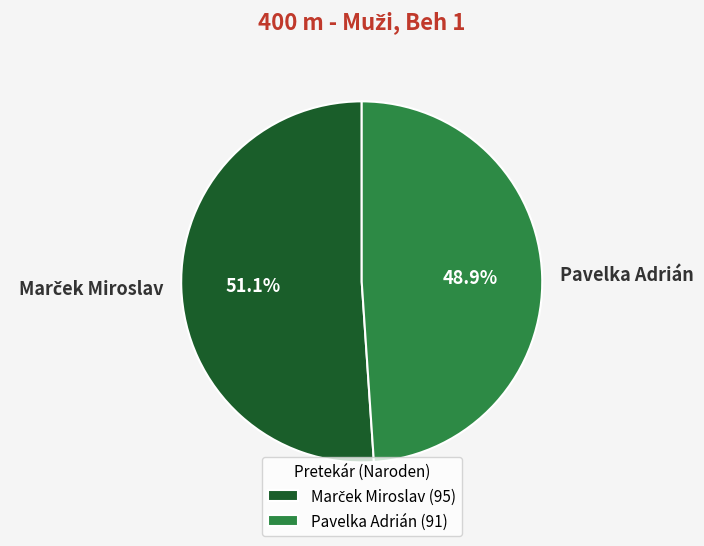

What portion of the pie excludes Pavelka Adrián?

51.1%